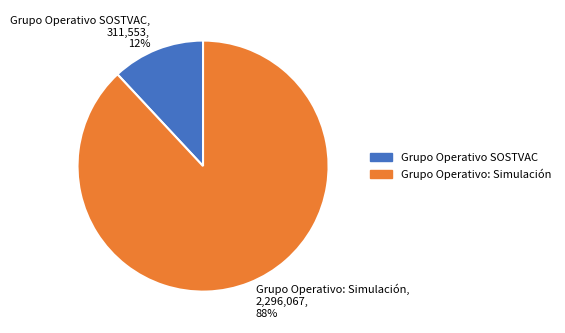

What percentage is the Grupo Operativo SOSTVAC slice, to the nearest percent?

12%